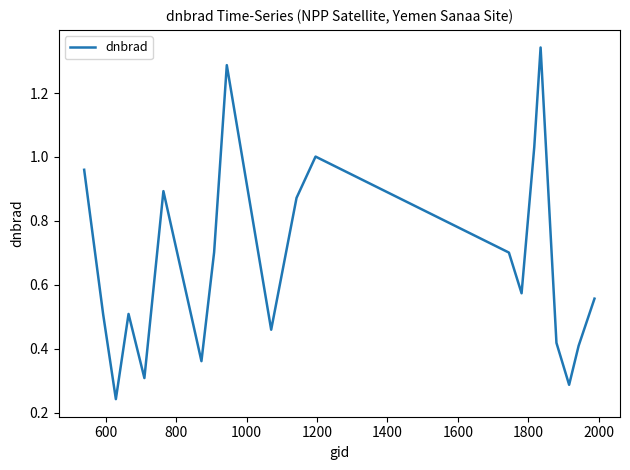

What is the difference between the maximum and minimum values?

1.1